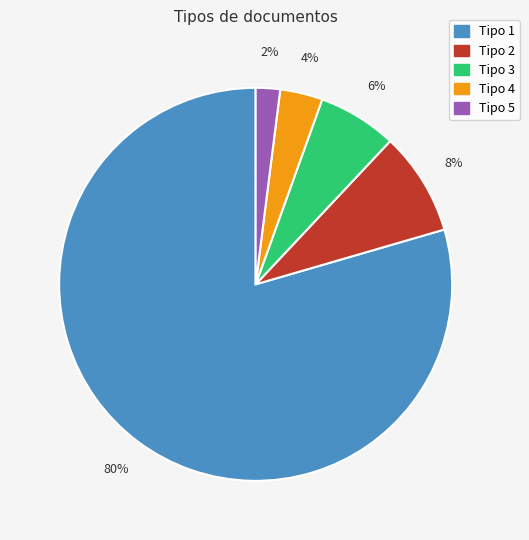

To the nearest percent, what is the average slice percentage?

20%